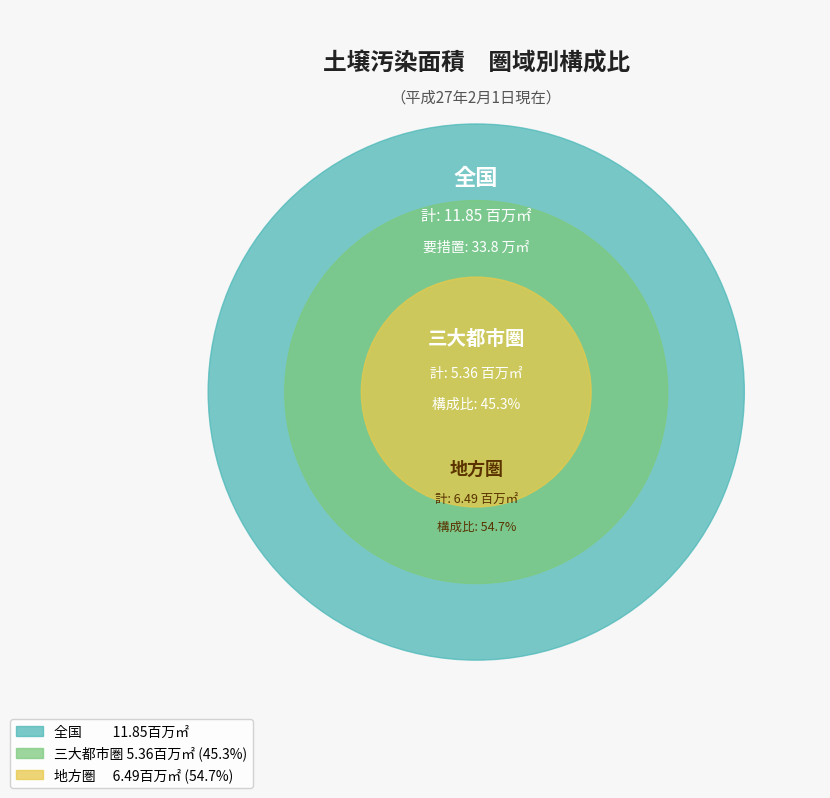

To the nearest percent, what is the combined percentage of 地方圏
(要措置区域) and 三大都市圏
(要措置区域)?

100%